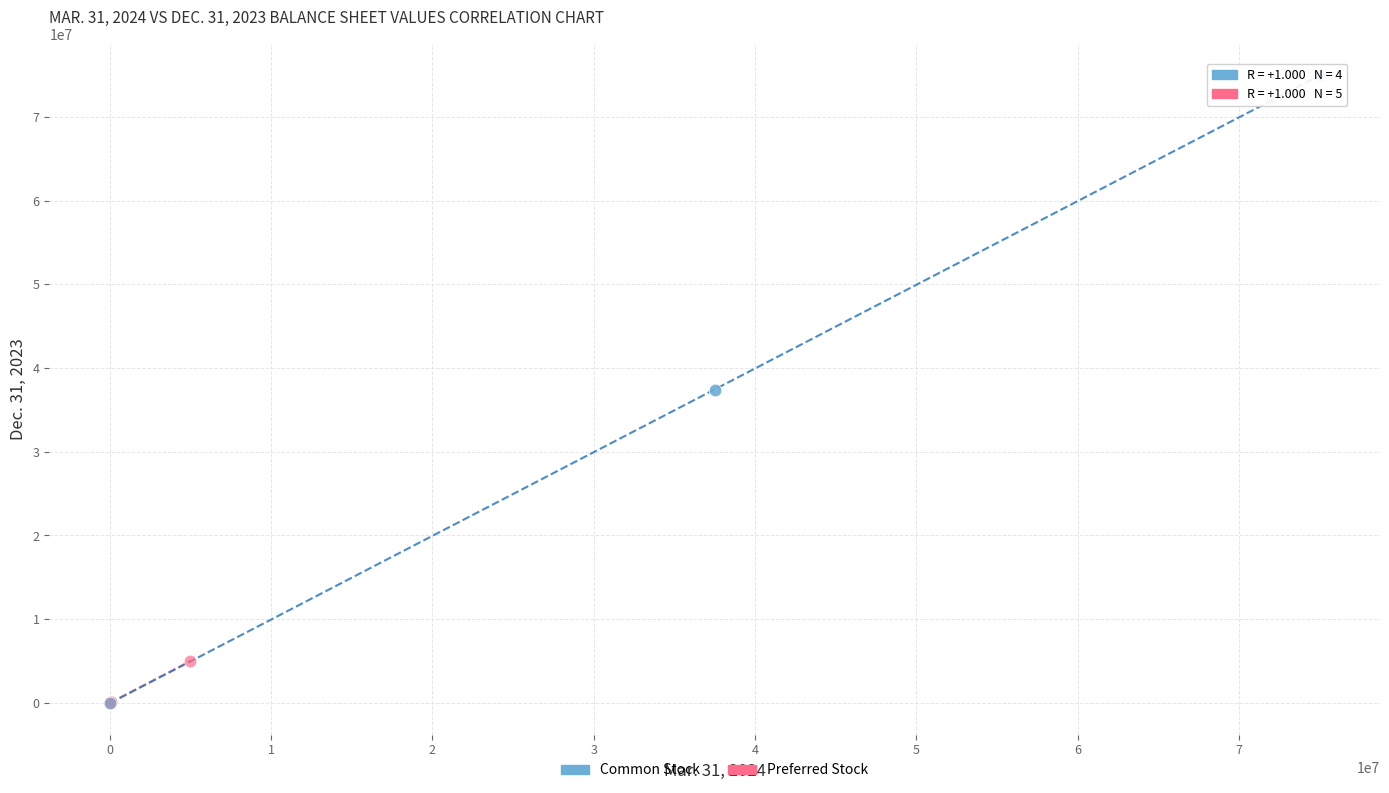

Which series reaches the maximum Y coordinate?

Common Stock